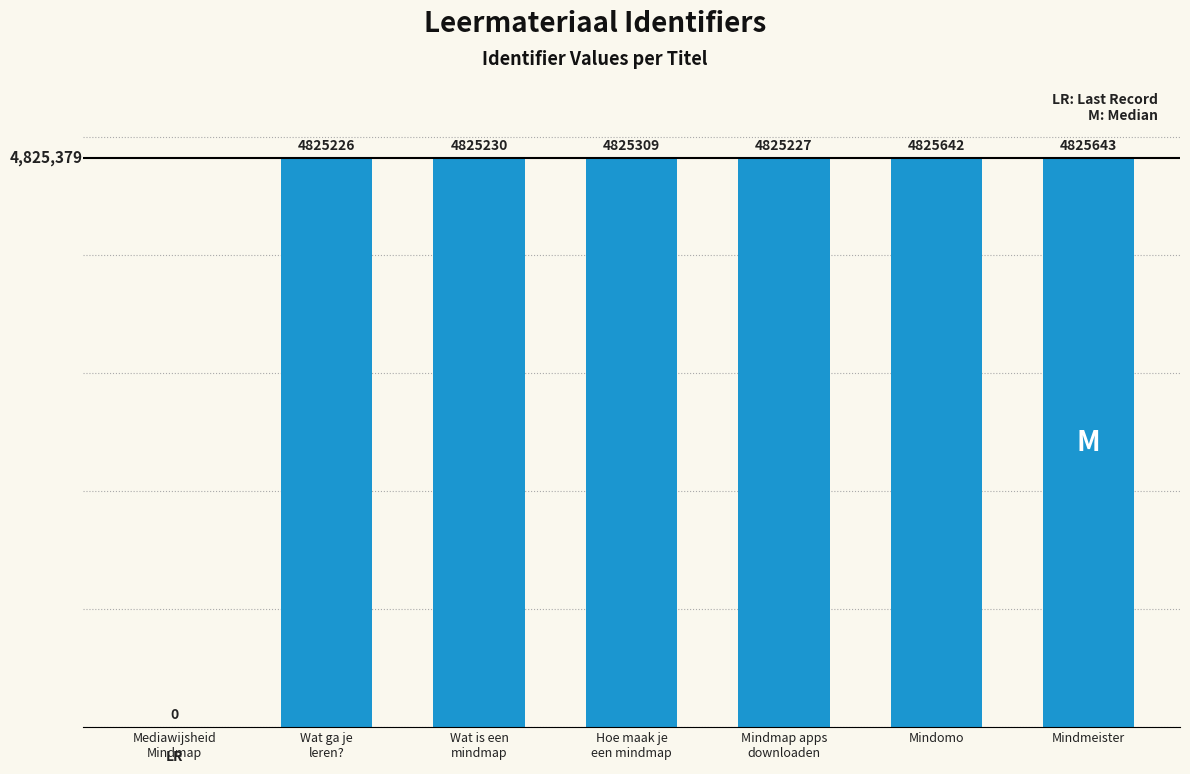

At which category does the chart reach its peak across all series?

Mindmeister